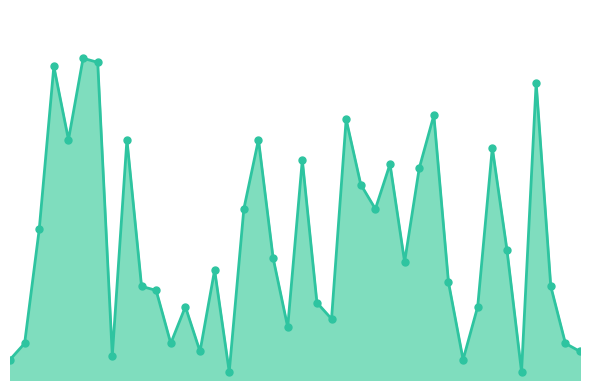

Is this an area chart (filled region under the line)?

Yes